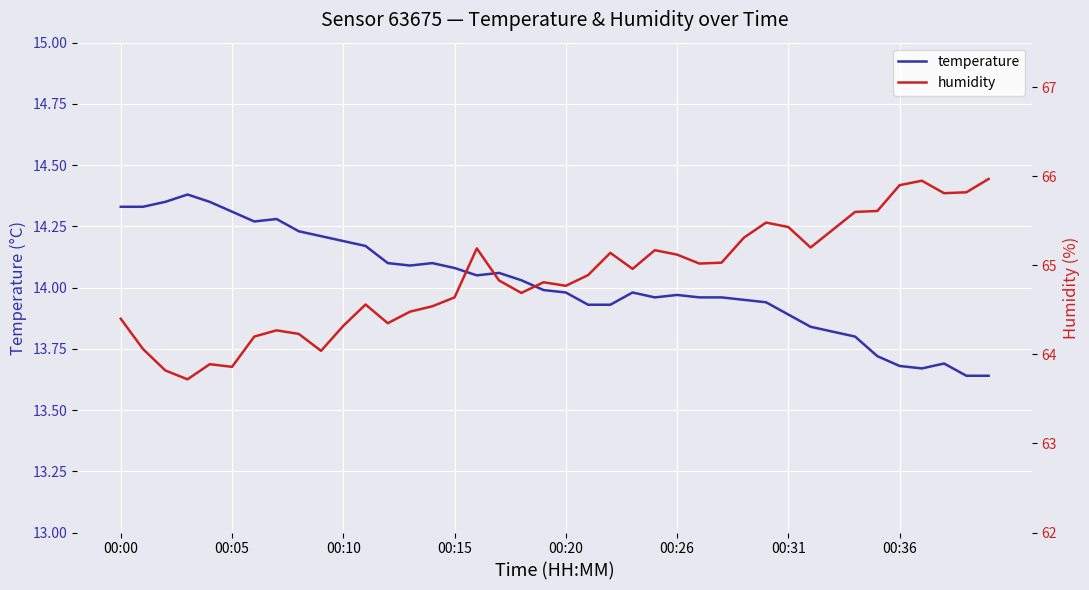

True or false: humidity and temperature cross at least once.

False